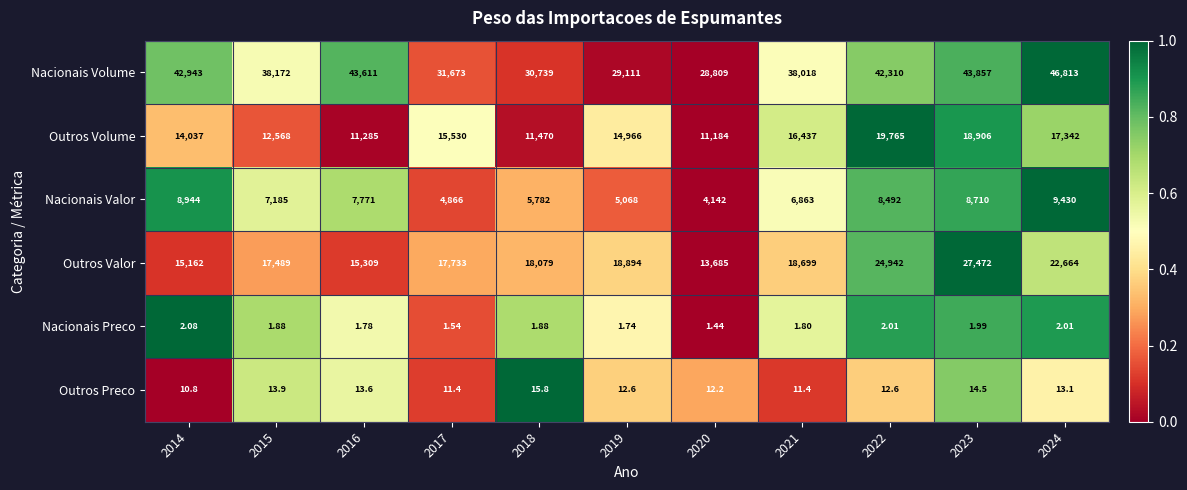

Rank the series at 2015 from lowest to highest value.

Nacionais Preco, Outros Preco, Nacionais Valor, Outros Volume, Outros Valor, Nacionais Volume